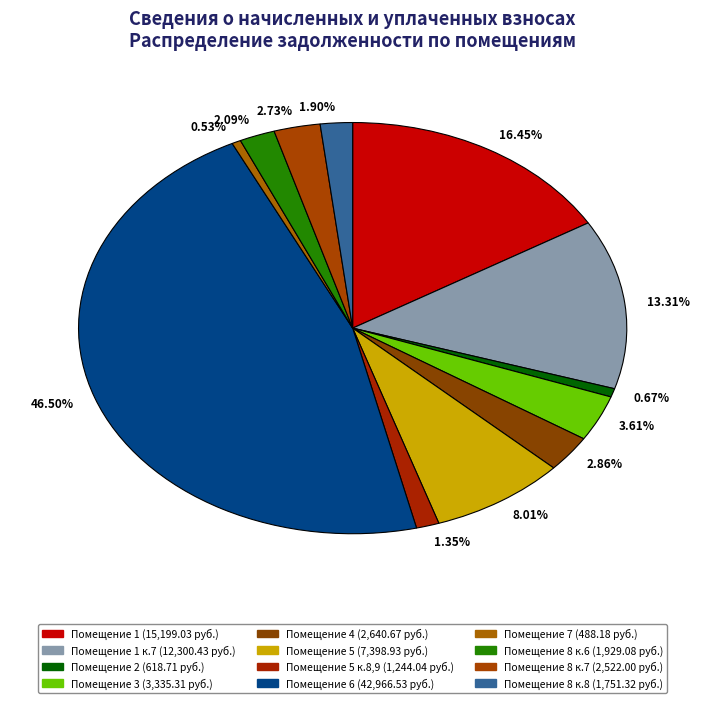

Is the sum of 8.01% and 1.35% greater than half?

No